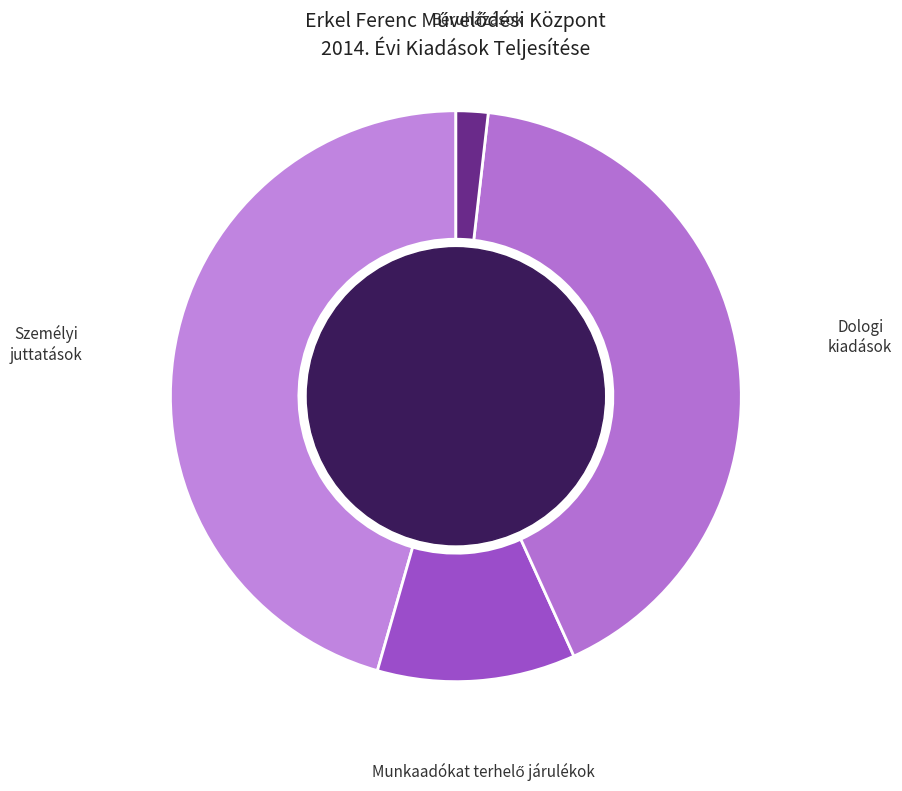

Which category has the smallest portion of the pie?

Beruházások